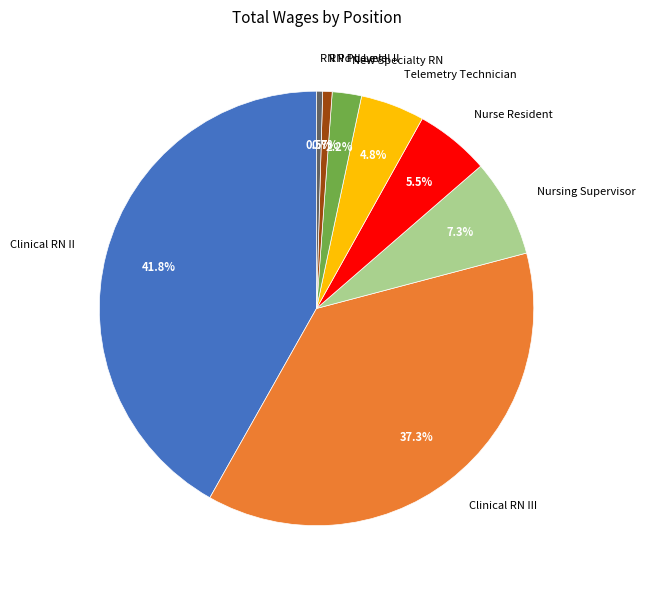

To the nearest percent, what is the average slice percentage?

12%